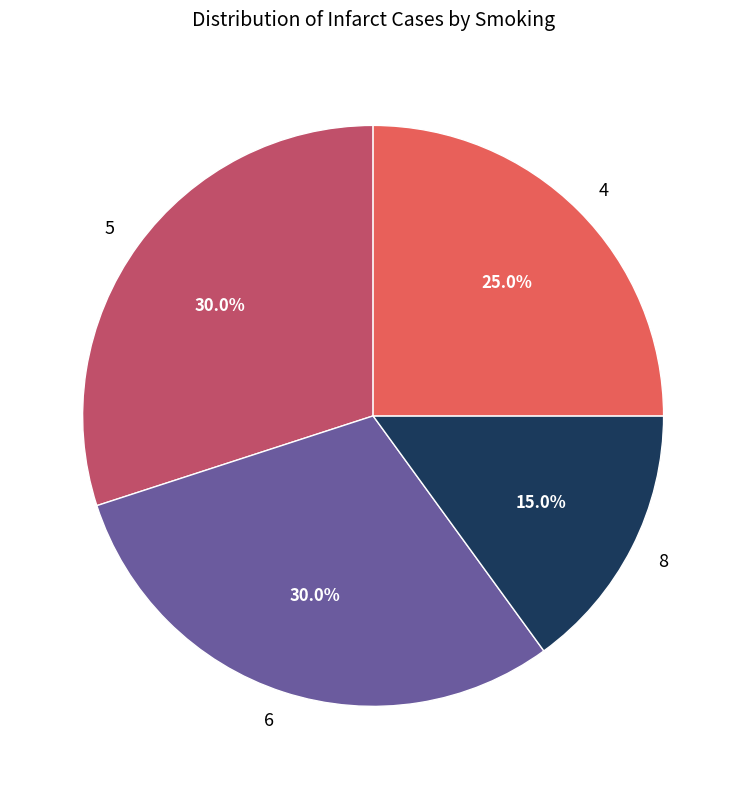

To the nearest percent, what is the average slice percentage?

25%